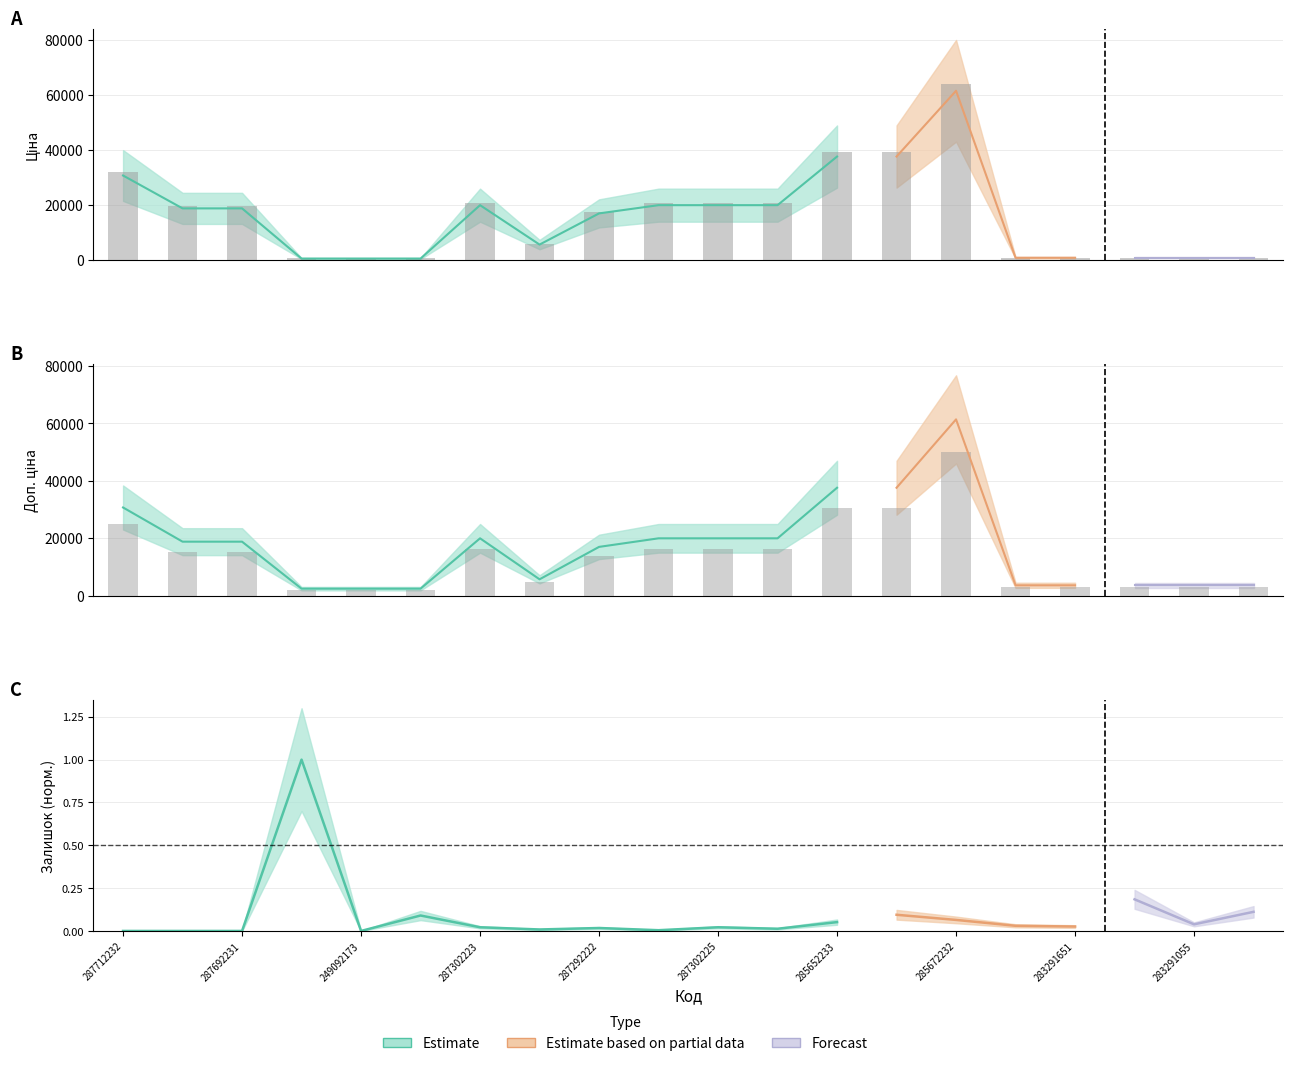

At which category is the sum across all series the highest?

285672232